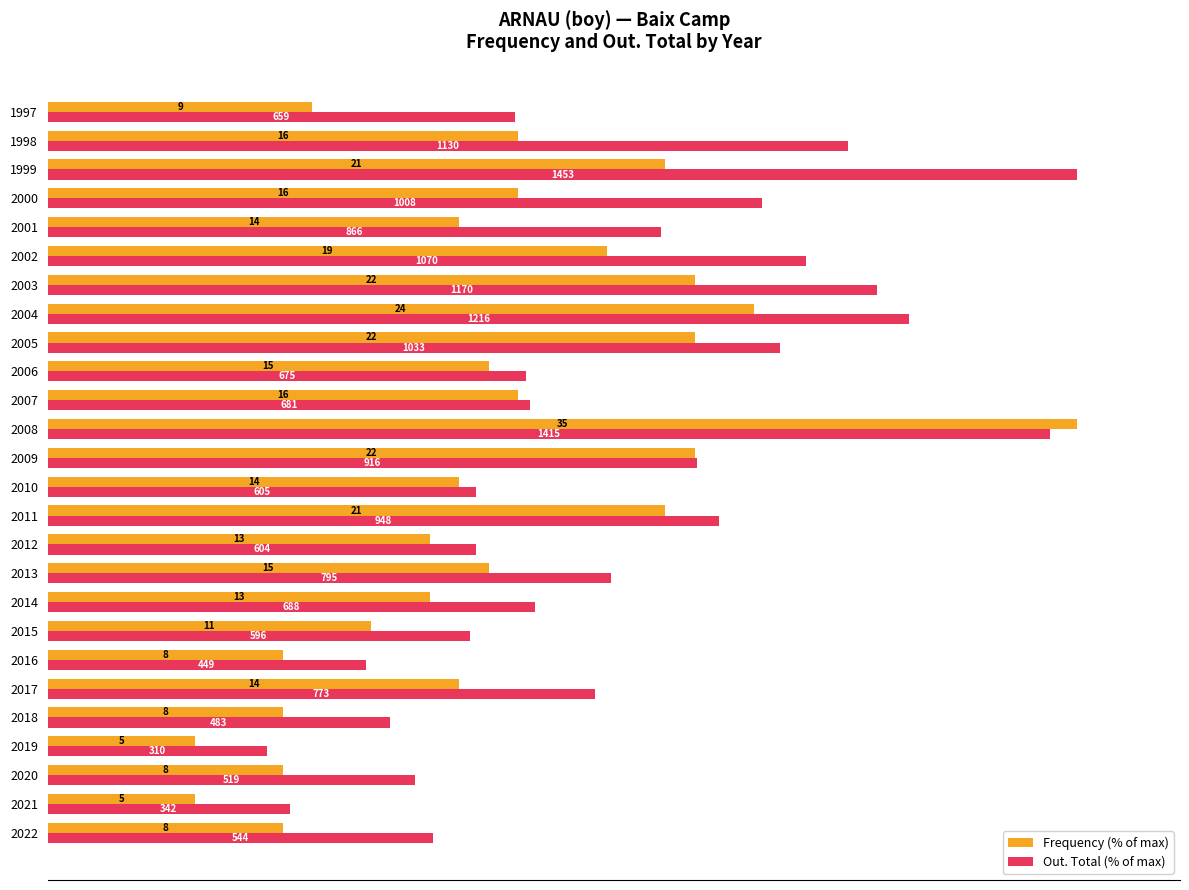

What are all the series names shown in the legend?

Frequency (% of max), Out. Total (% of max)